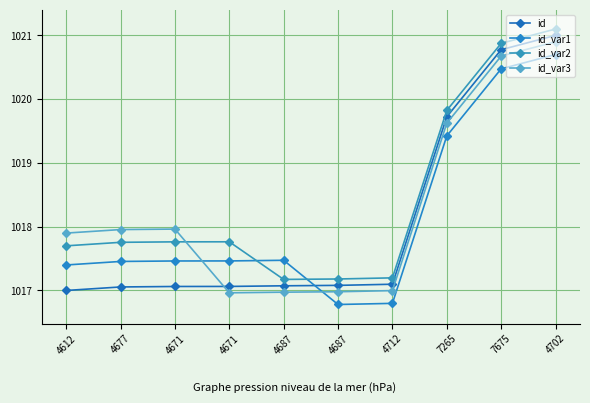

At which label is id_var1 closest to 1018?

4687